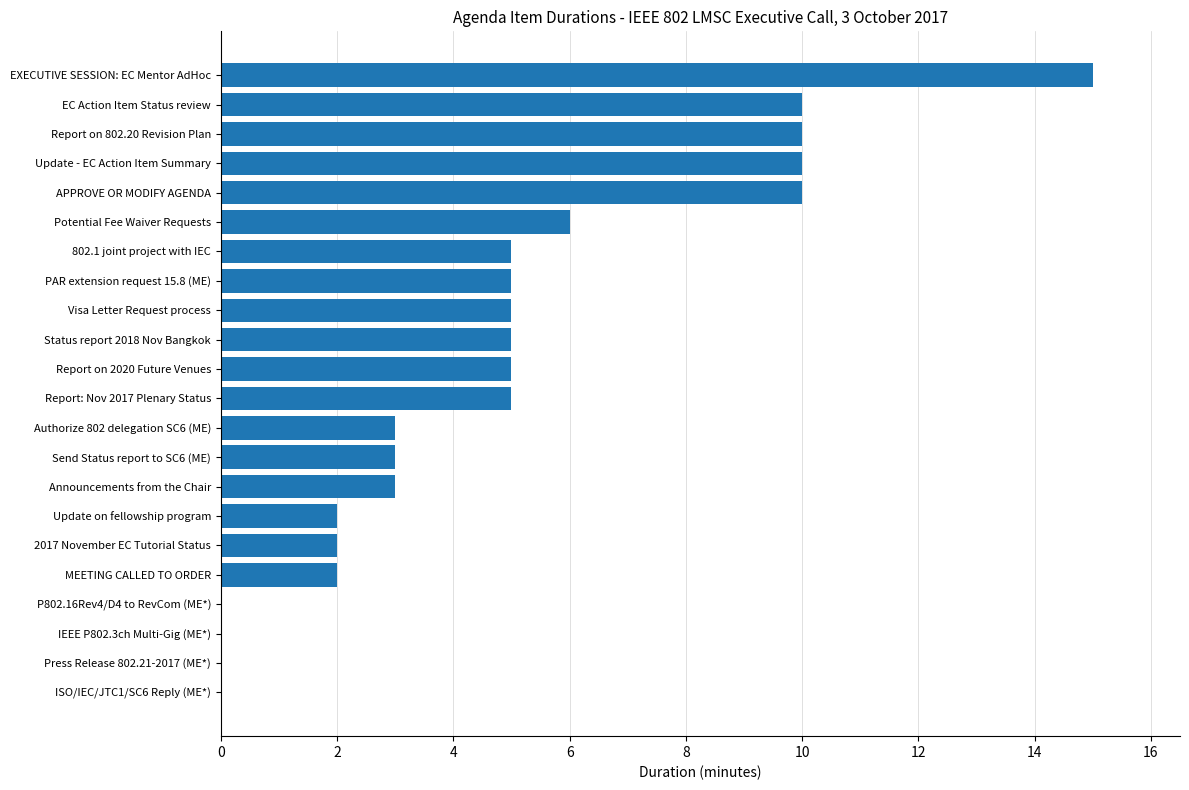

Count the number of categories in the chart.

22